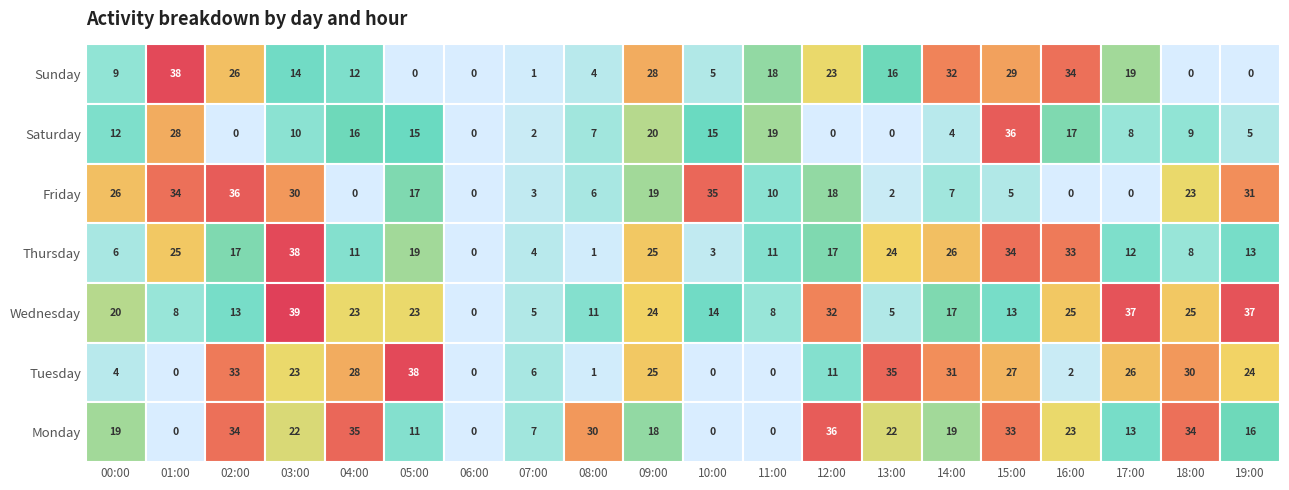

What is the difference between the maximum and minimum values in the Row4 series?

39